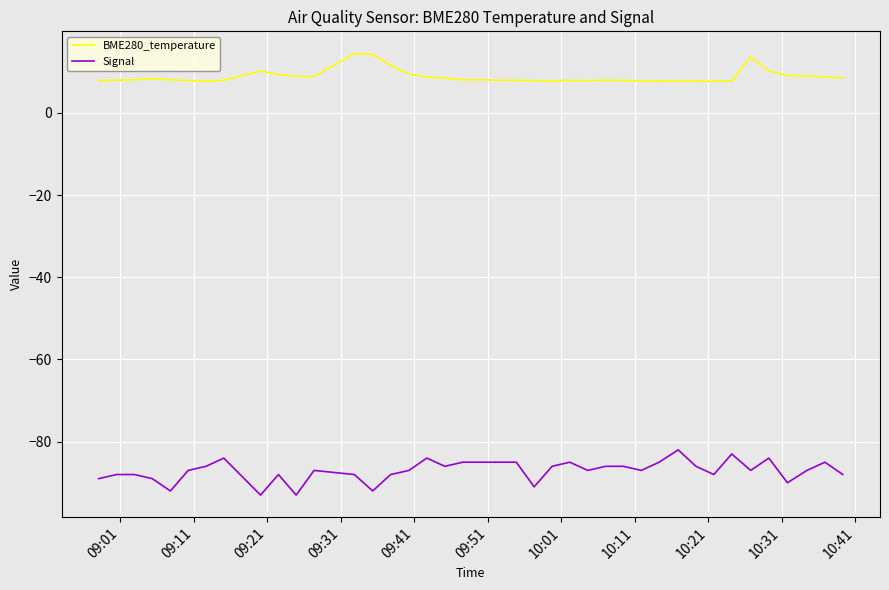

At how many categories does at least one series exceed 6?

40